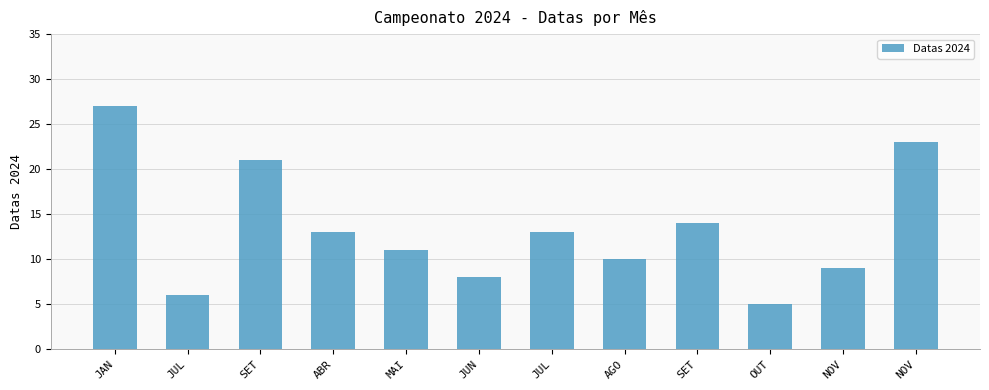

Are the bars horizontal?

No